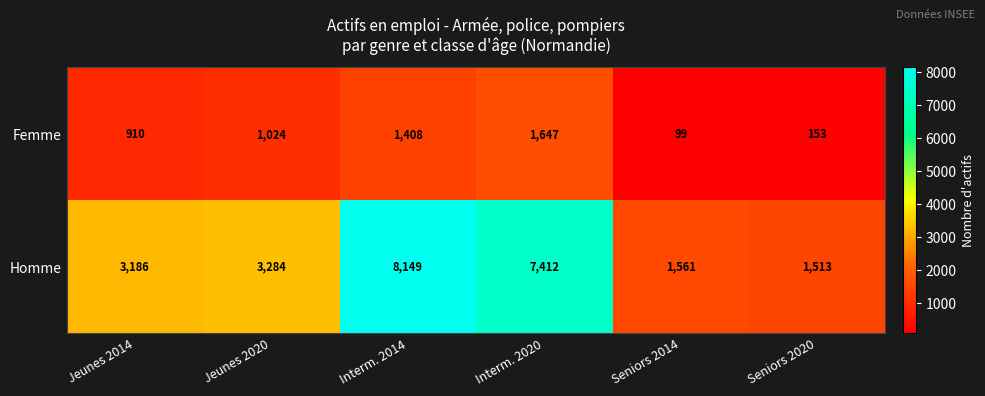

At which label is Femme closest to 873?

Jeunes 2014